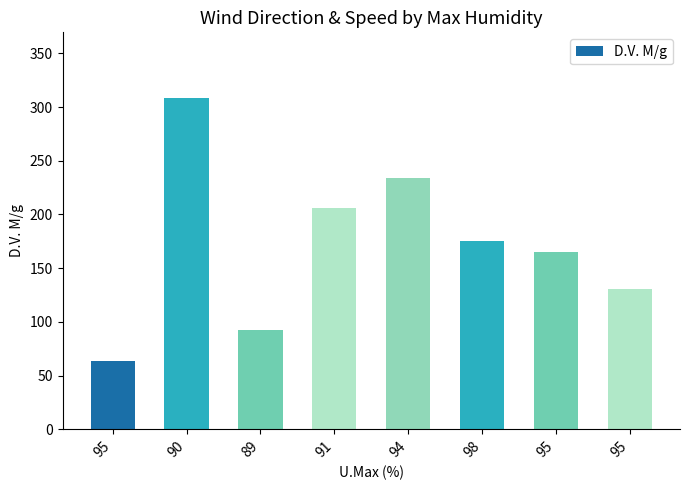

How many data points does each series have?

8